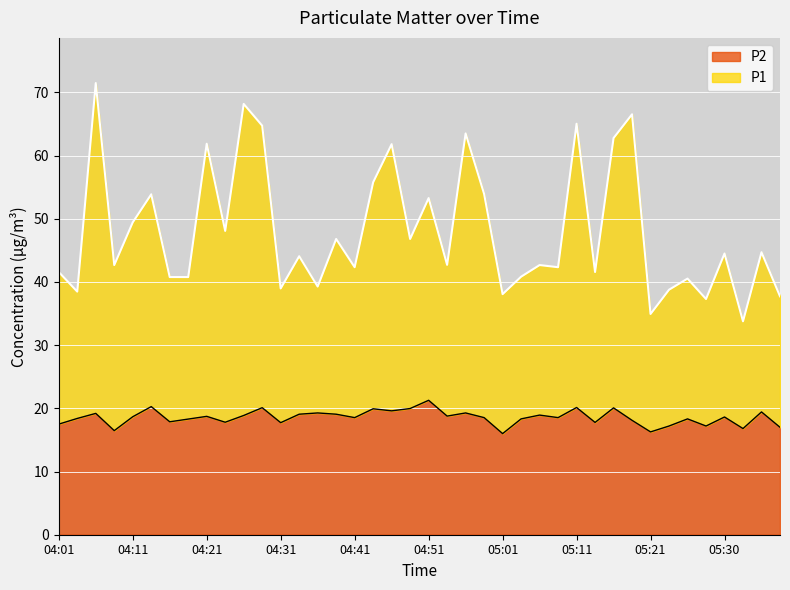

Is it true that P1 equals 69.6 at 05:06?

False